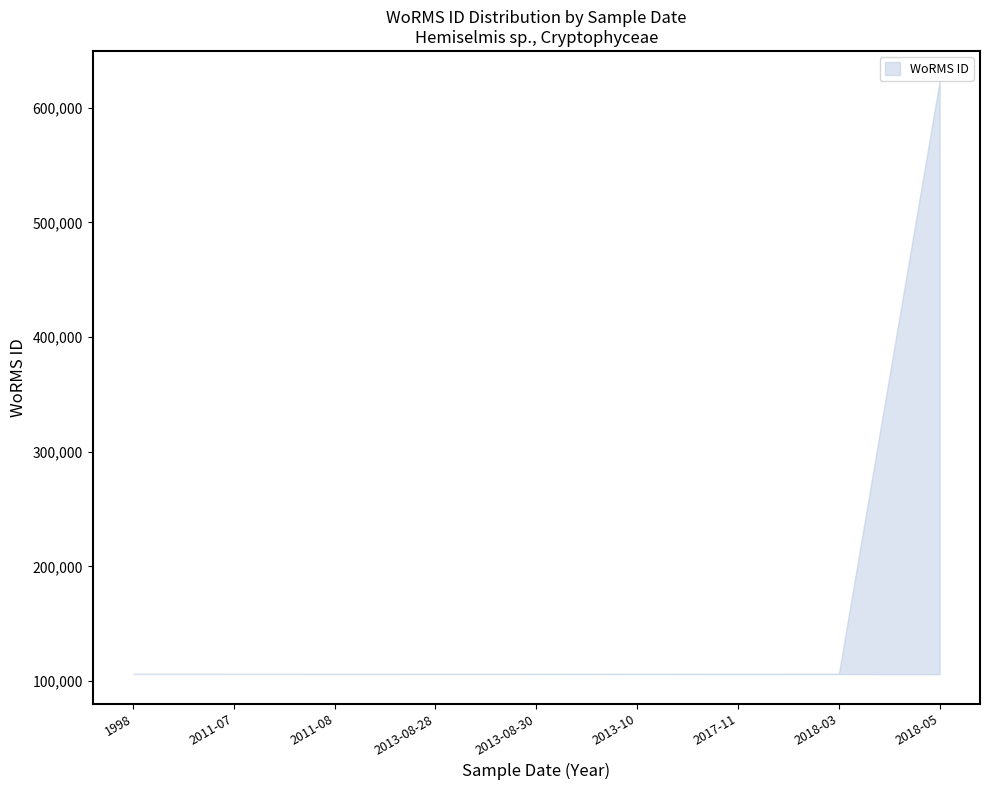

Reading right to left, what are all the values shown in this chart?

WoRMS ID upper: 623449	106287	106287	106287	106287	106287	106287	106287	106310
WoRMS ID lower: 623449	106287	106287	106287	106287	106287	106287	106287	106310